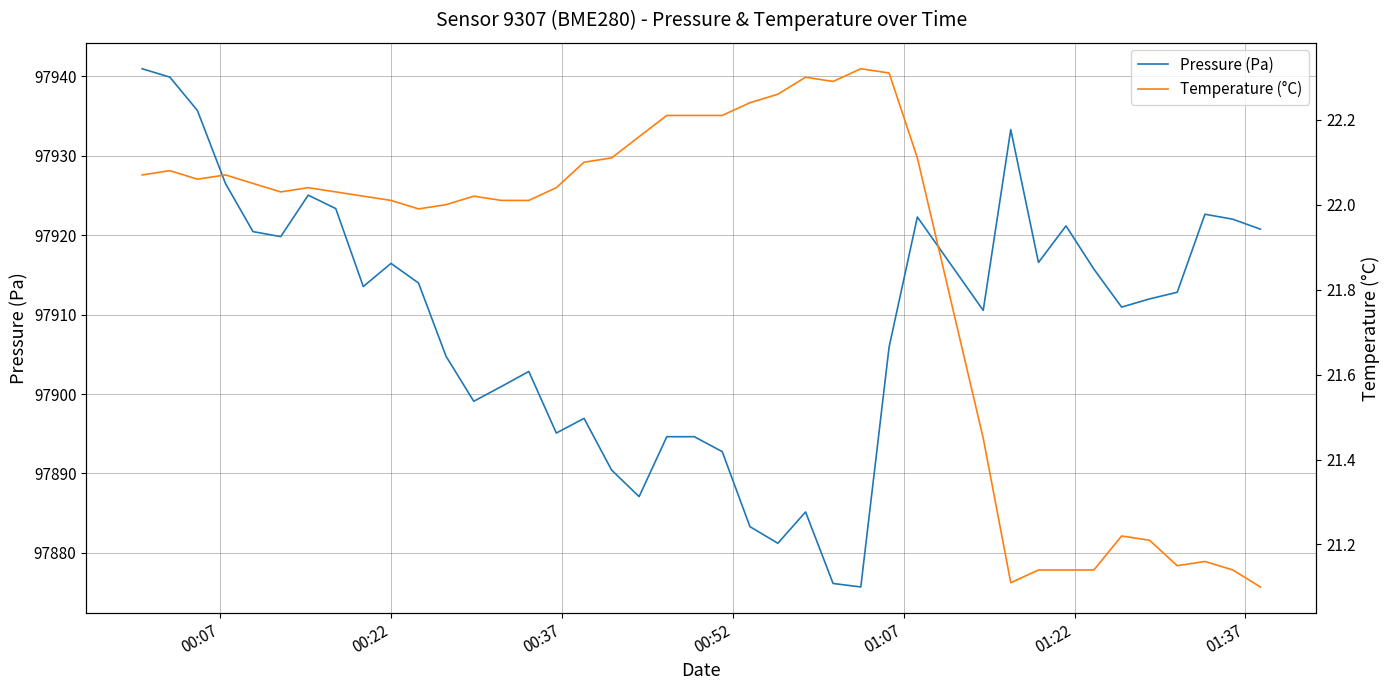

Rank the series by their maximum value, from lowest to highest.

Temperature (°C), Pressure (Pa)